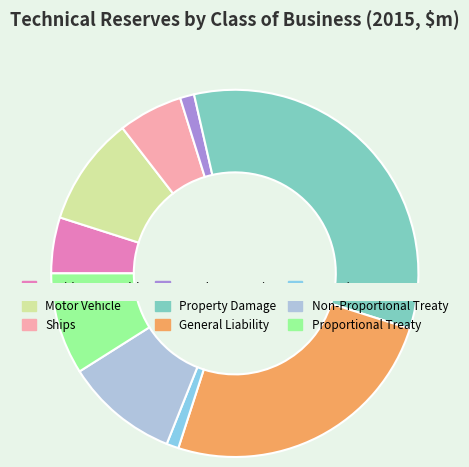

Approximately how many times larger is the value at Pecuniary Loss compared to Accident & Health?

0.2